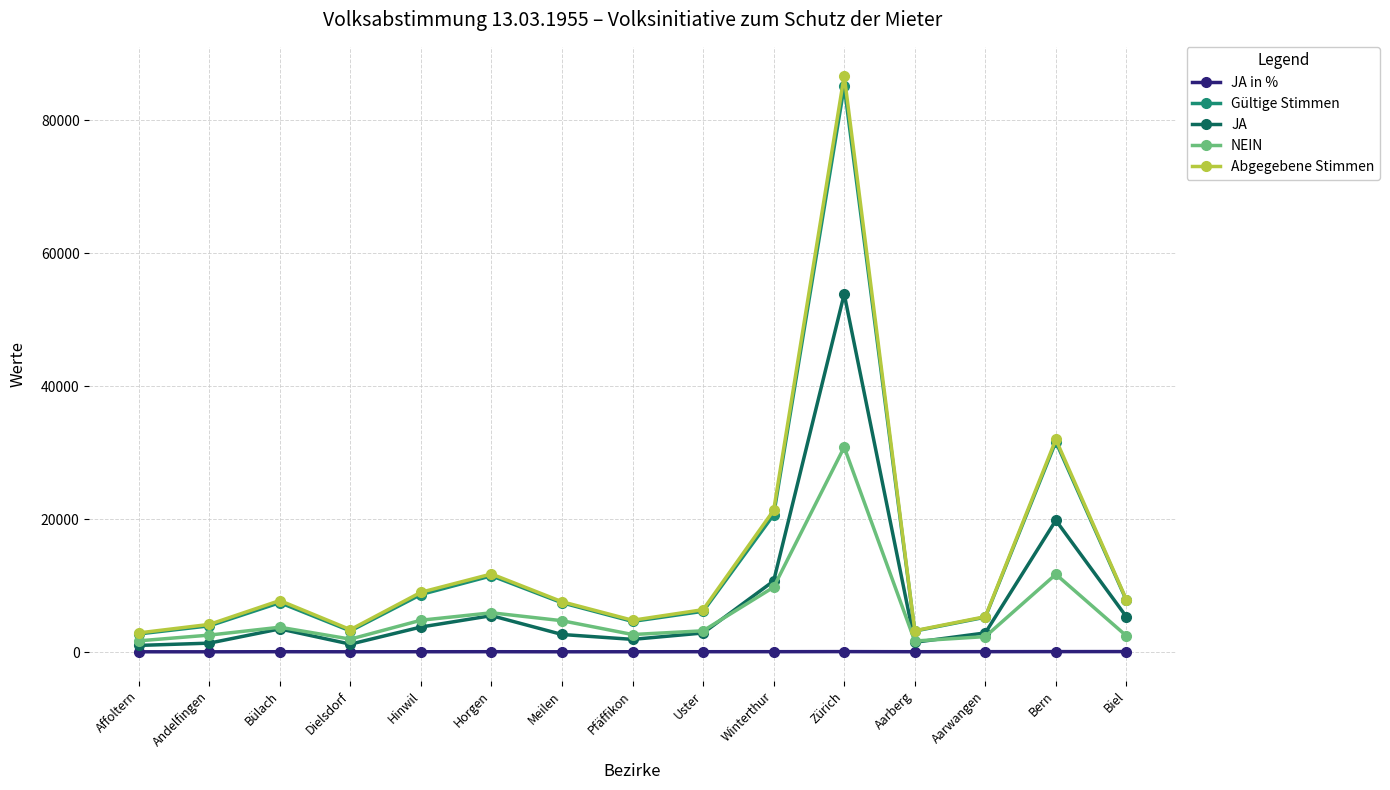

How many lines are shown in the chart?

5